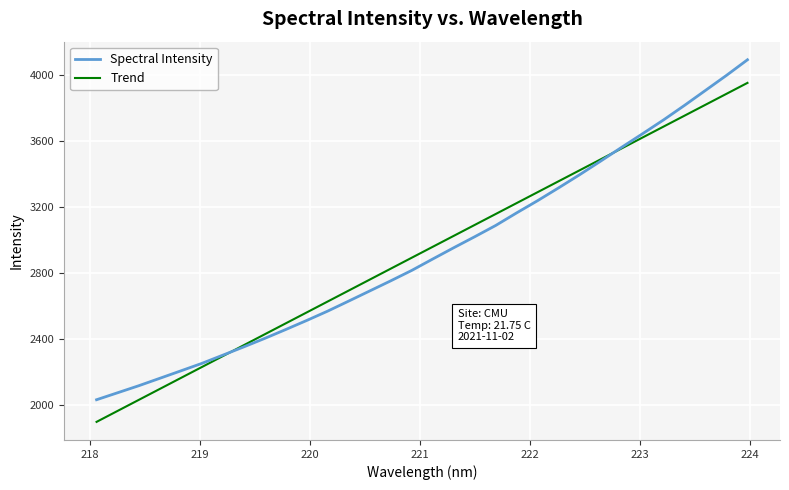

Which series has the largest range (max minus min)?

Spectral Intensity